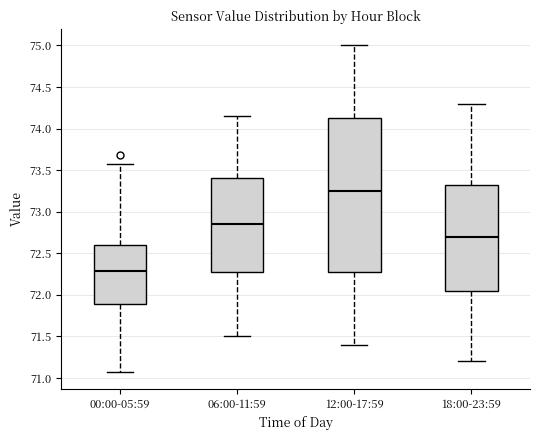

Reading left to right, transcribe this box plot: for each box, give where its median line is, the range the box spans, and where its two whiskers end, as read against the y-axis. The values are not printed on the chart, so give them approximately, as read against the axis.

00:00-05:59: median 72.30, box 71.90 to 72.60, whiskers 71.05 to 73.55
06:00-11:59: median 72.85, box 72.30 to 73.40, whiskers 71.50 to 74.15
12:00-17:59: median 73.25, box 72.30 to 74.15, whiskers 71.40 to 75.00
18:00-23:59: median 72.70, box 72.05 to 73.35, whiskers 71.20 to 74.30